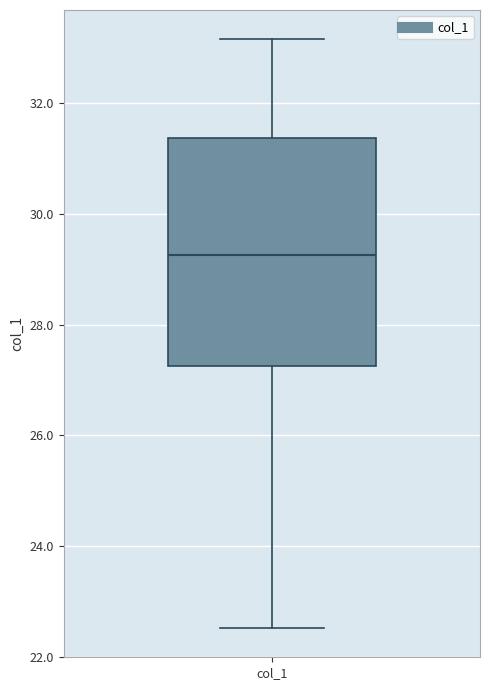

Read this box plot against the y-axis: the position of the median line, the range covered by the box, and the ends of both whiskers. The values are not printed on the chart, so give them approximately, as read against the axis.

median 29.2, box 27.2 to 31.4, whiskers 22.6 to 33.2